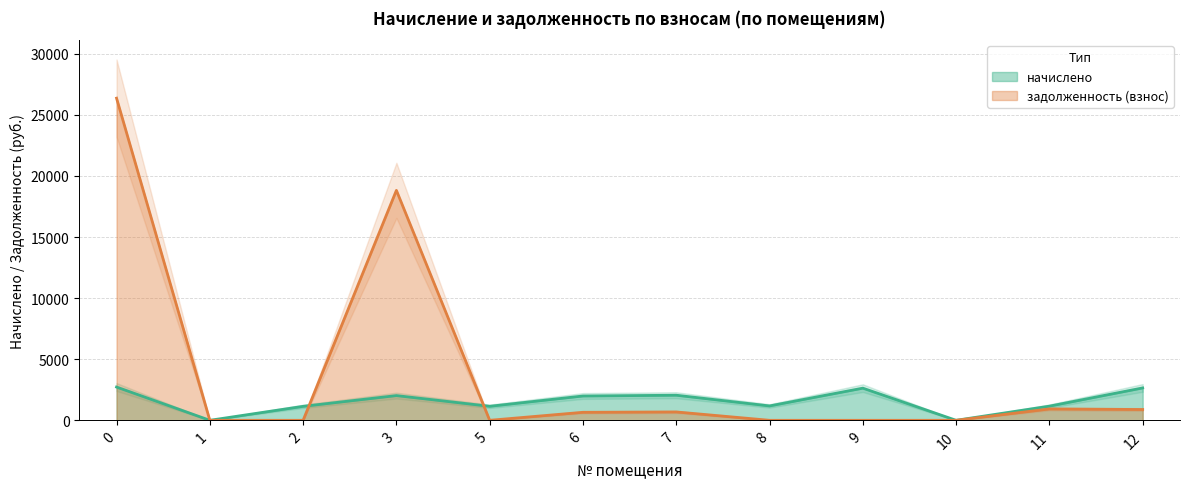

True or false: начислено has more than 0 interior local peaks.

True